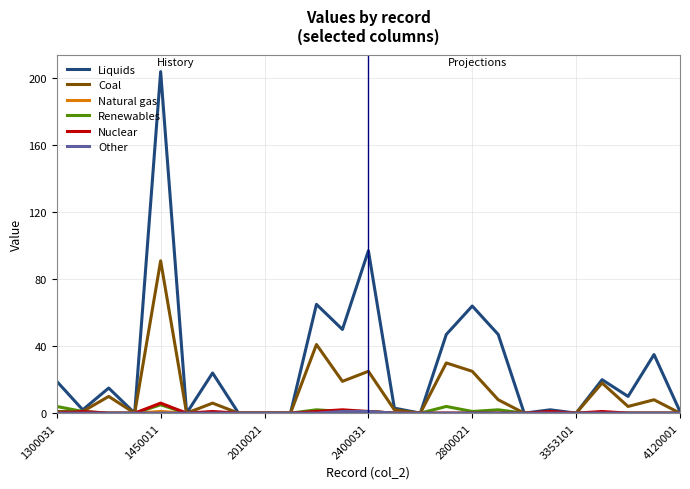

Which series has the largest total across all categories?

Liquids